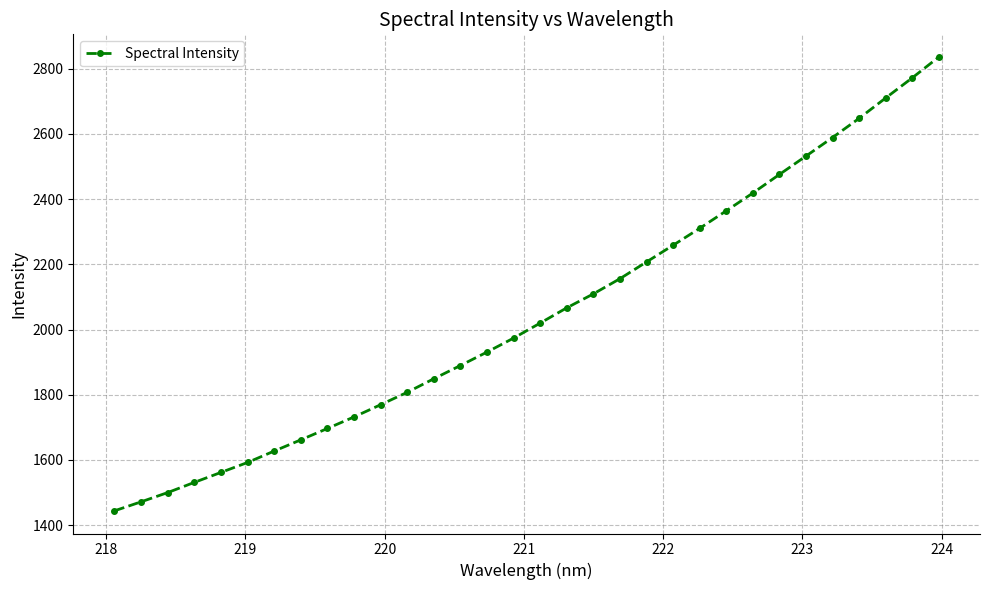

Reading left to right, list all the values displayed in this chart.

1444.0	1471.6	1500.0	1531.2	1561.8	1592.3	1627.3	1661.7	1696.6	1732.0	1769.4	1807.5	1849.1	1889.6	1931.0	1973.8	2019.8	2066.6	2109.4	2155.9	2207.4	2258.6	2310.5	2364.1	2418.6	2475.6	2532.0	2588.9	2647.7	2710.2	2771.9	2835.8